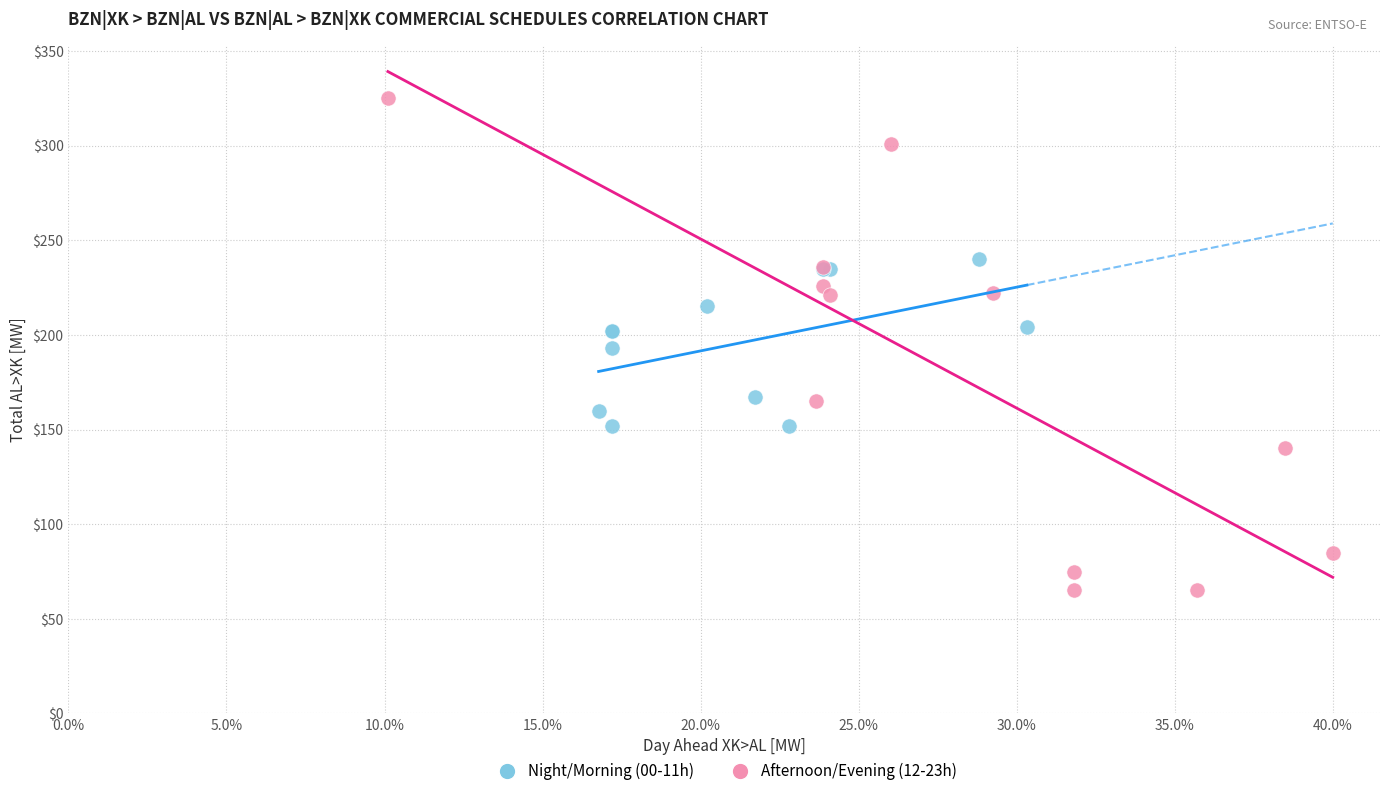

Which series reaches the minimum Y coordinate?

Afternoon/Evening (12-23h)